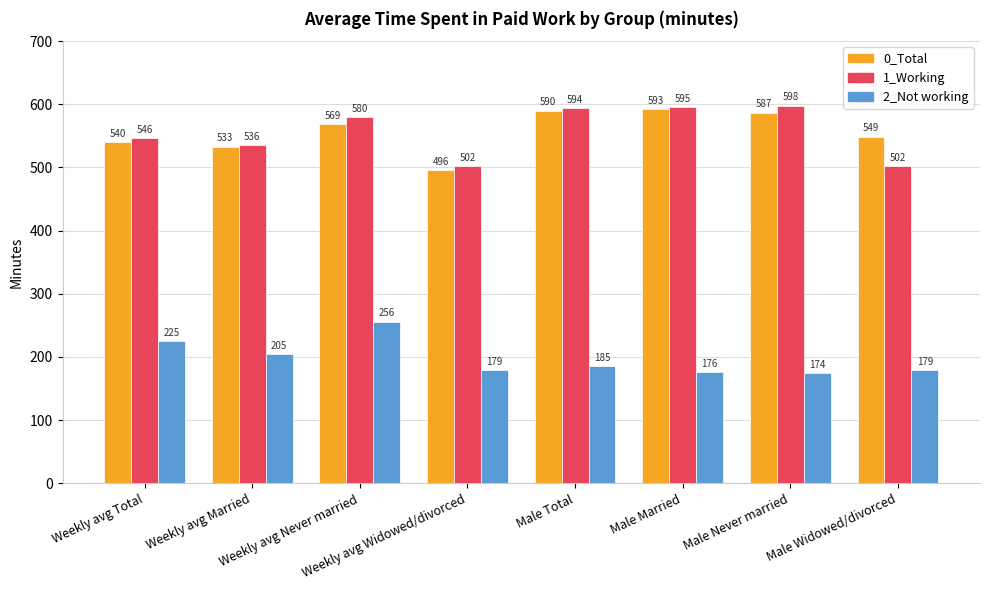

Rank the categories by 0_Total value from highest to lowest.

Male Married, Male Total, Male Never married, Weekly avg Never married, Male Widowed/divorced, Weekly avg Total, Weekly avg Married, Weekly avg Widowed/divorced